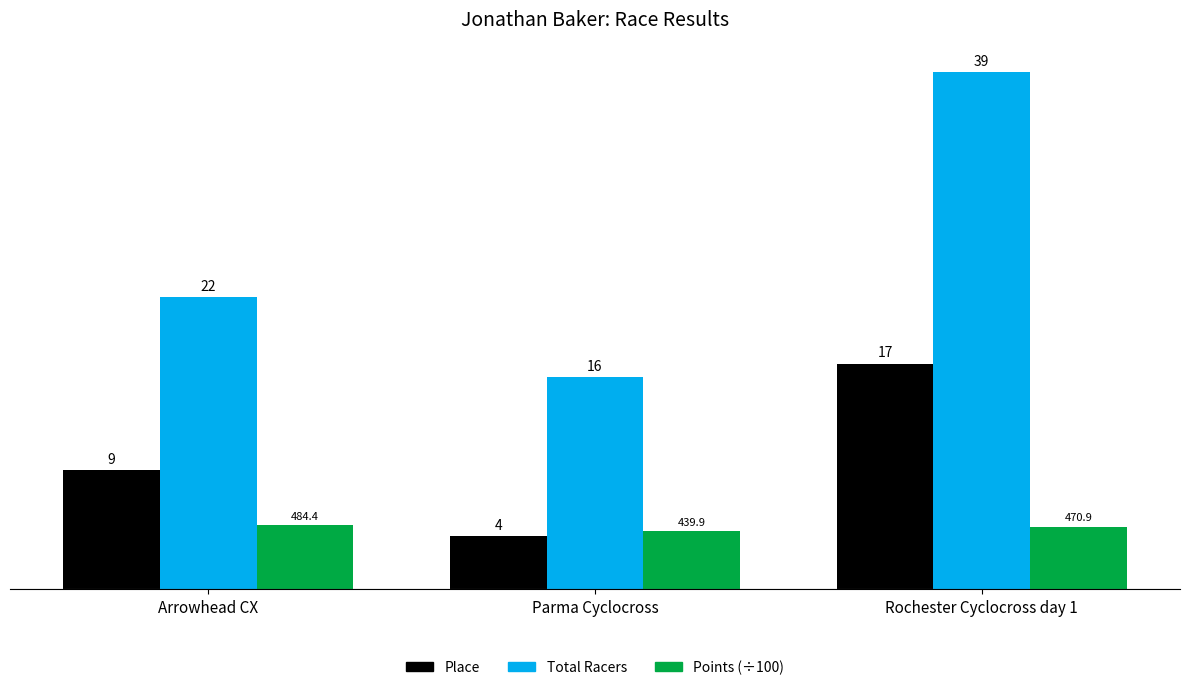

Rank the series by their average value, from highest to lowest.

Total Racers, Place, Points (÷100)